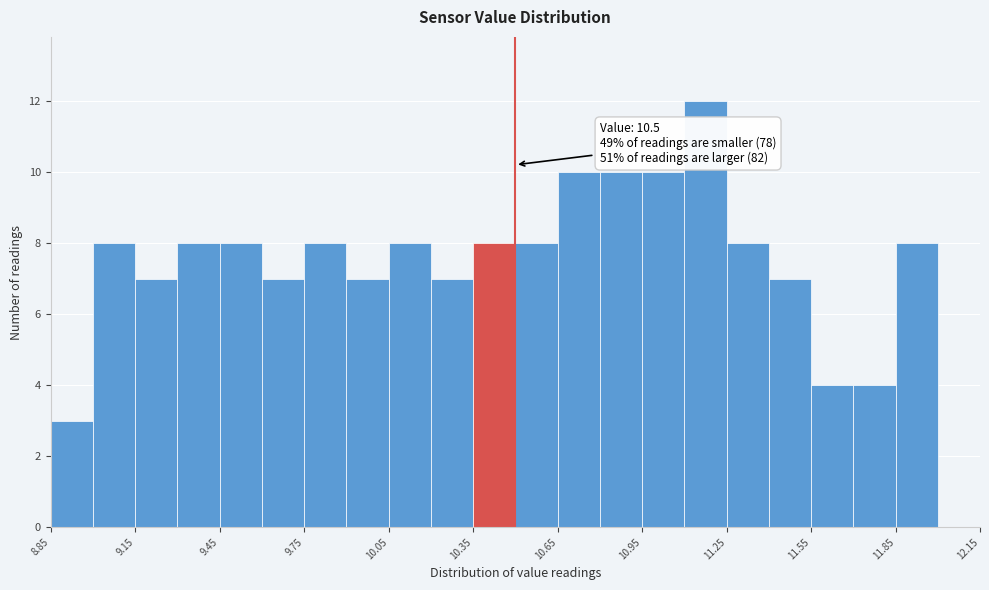

Read against the x-axis, roughly where is the centre of the tallest bar?

11.20